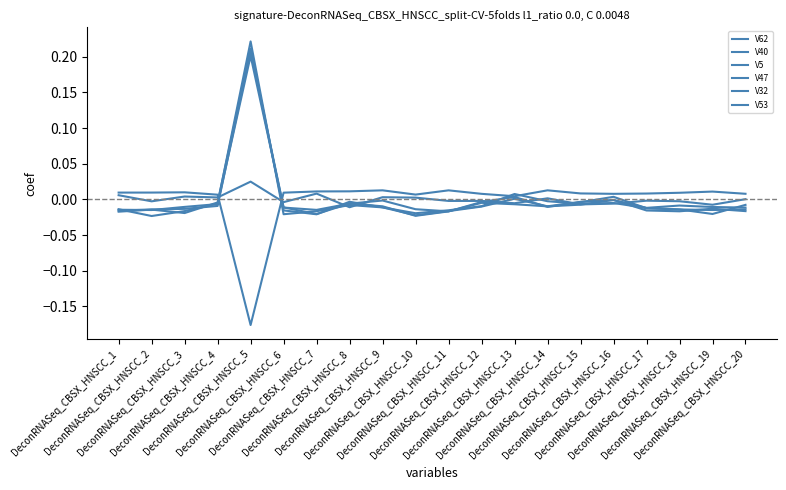

How many lines are shown in the chart?

6